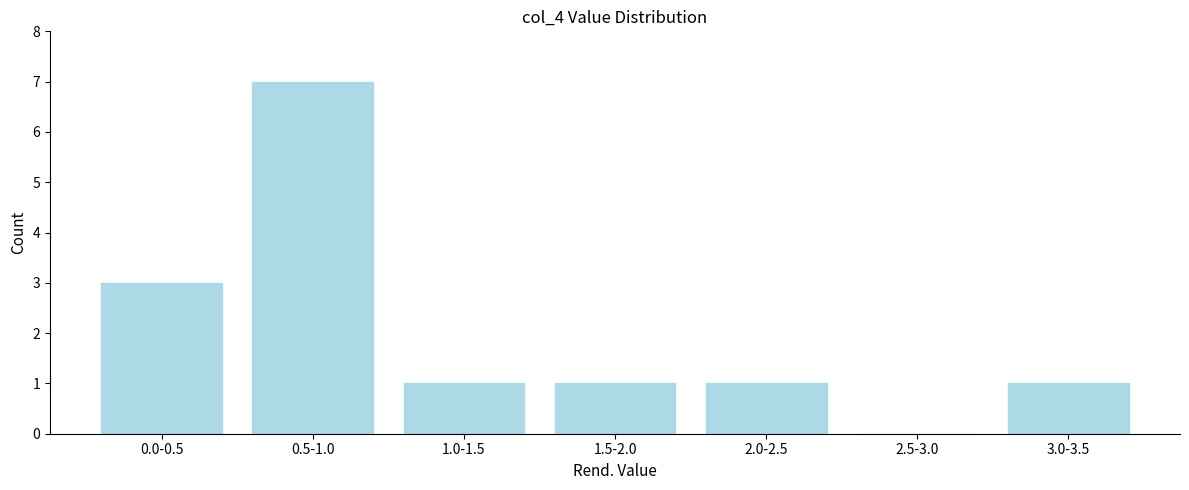

Reading left to right, extract all data points from this chart.

0.0-0.5=3	0.5-1.0=7	1.0-1.5=1	1.5-2.0=1	2.0-2.5=1	2.5-3.0=0	3.0-3.5=1